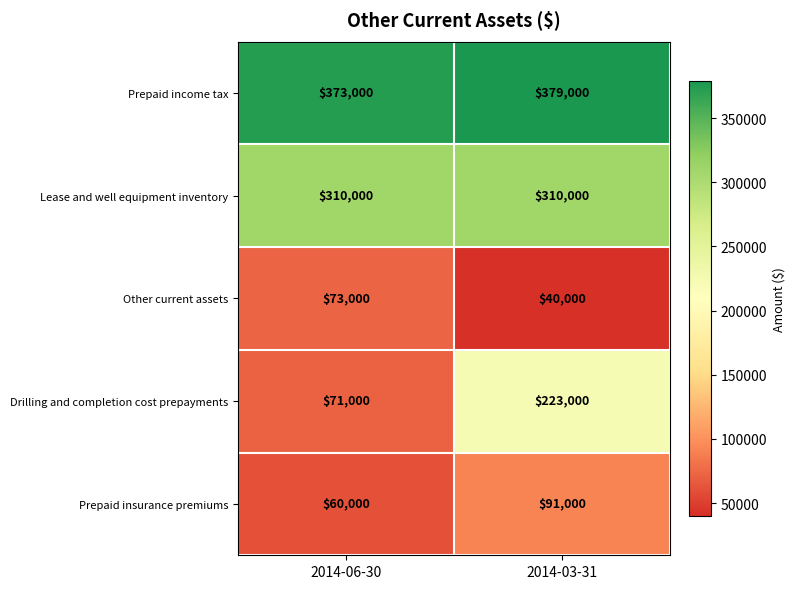

What is the smallest value displayed?

40000